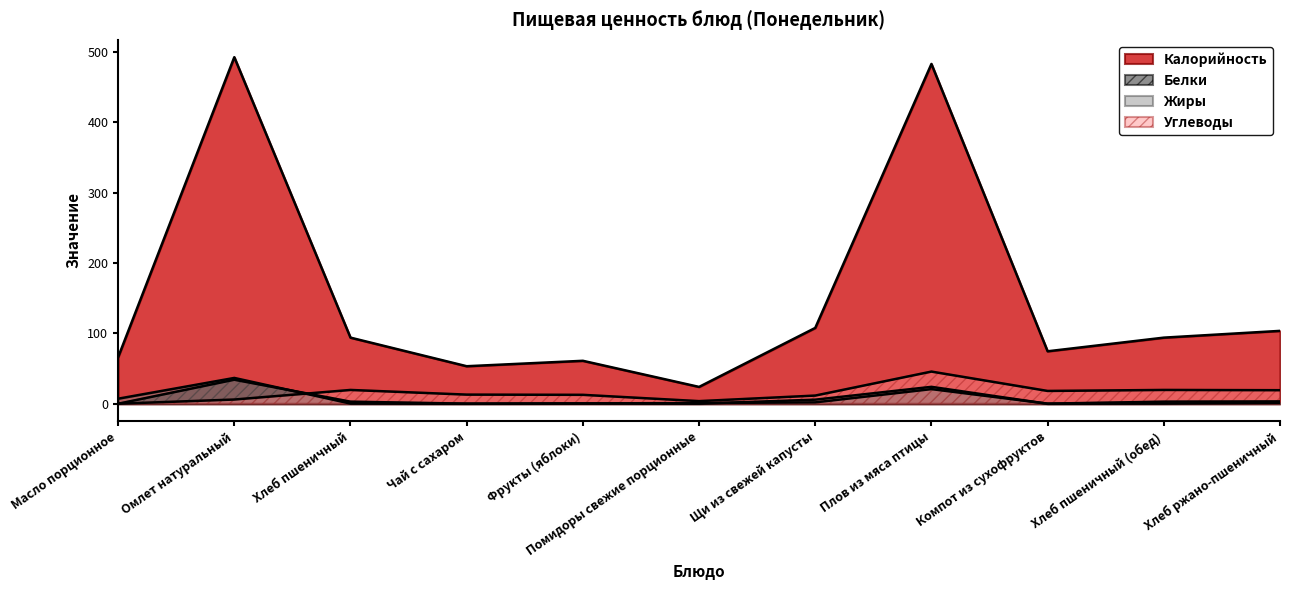

Rank the series by their maximum value, from highest to lowest.

Калорийность, Углеводы, Жиры, Белки